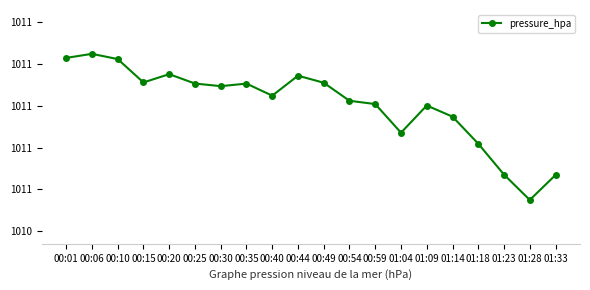

How many interior local peaks (higher than both neighbors) does the data have?

5